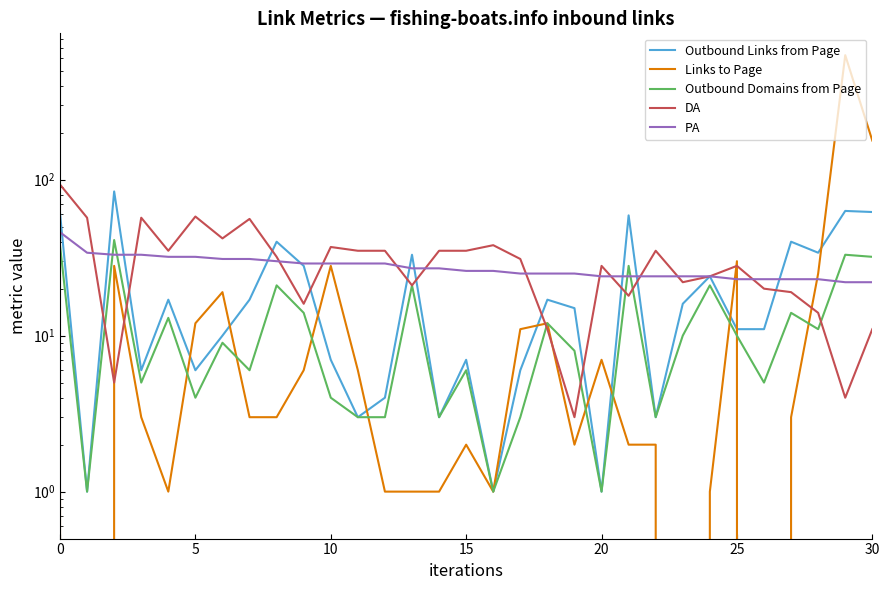

What is the value of the DA point at the 10th from the left?

16